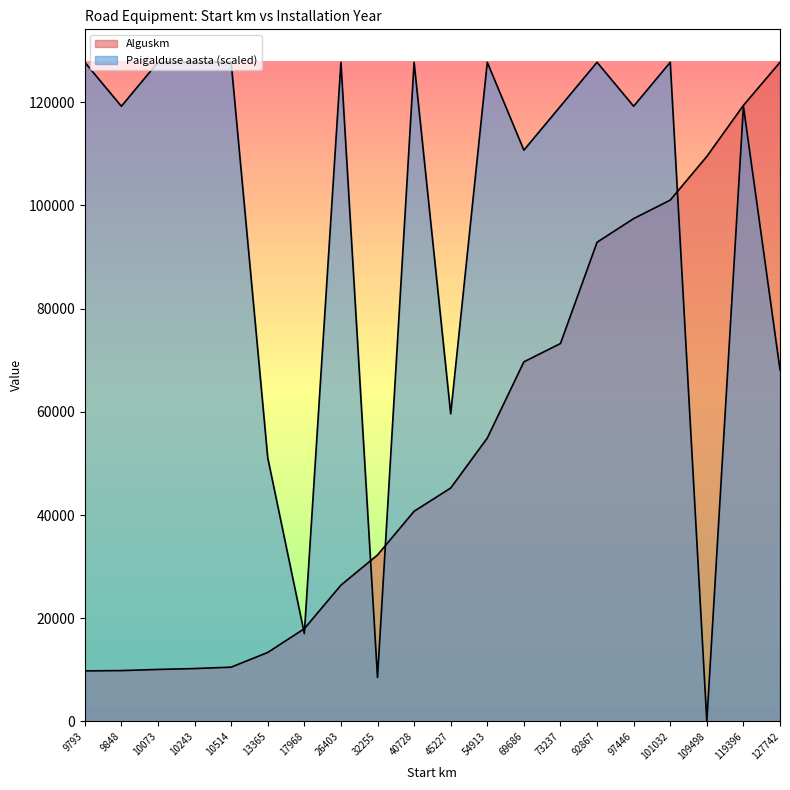

What is the value of the Paigalduse aasta point at the 2nd from the left?

119225.9